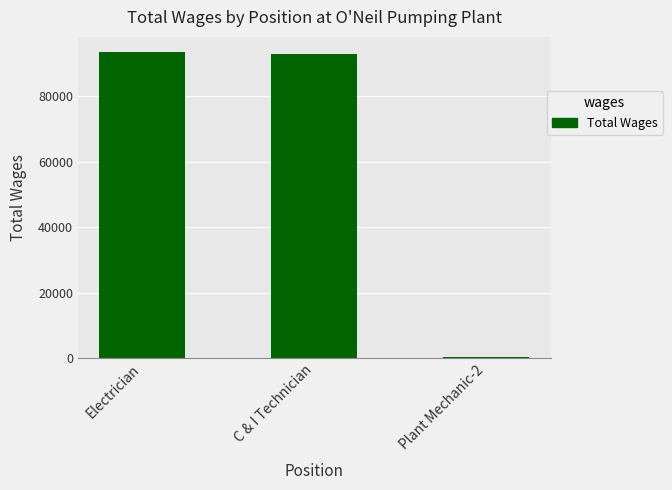

True or false: the data shows 93524 at Electrician.

True